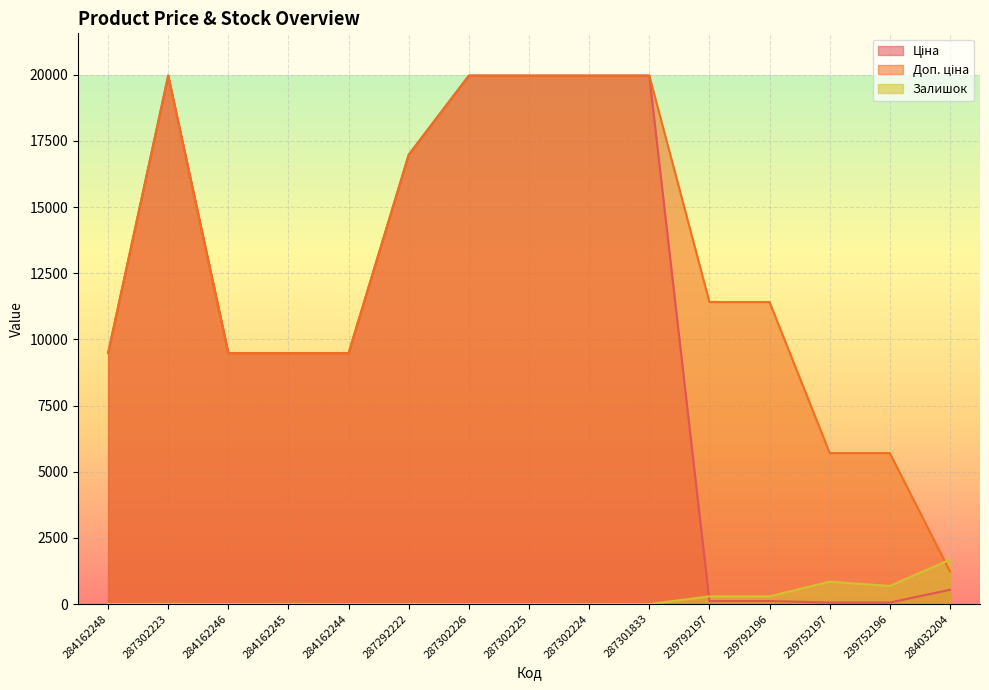

What is the label of the 12th point from the right?

284162245